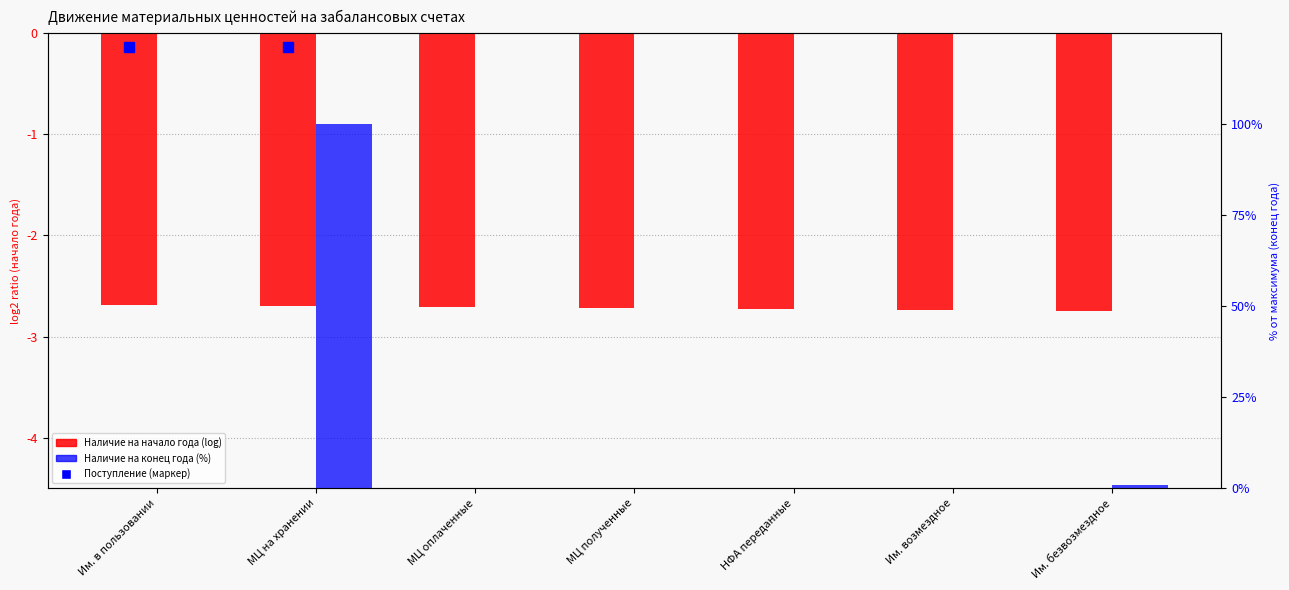

The value of Наличие на конец года (%) at Им. в пользовании is 0.1. True or false?

False